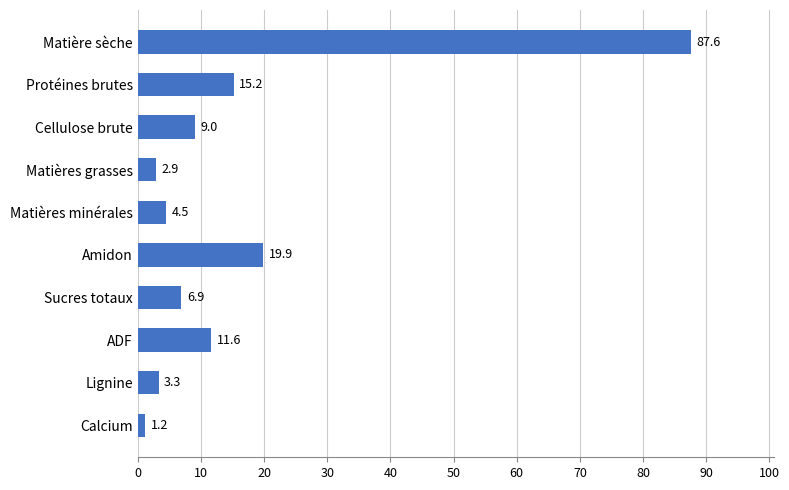

How many data points are less than 9?

5